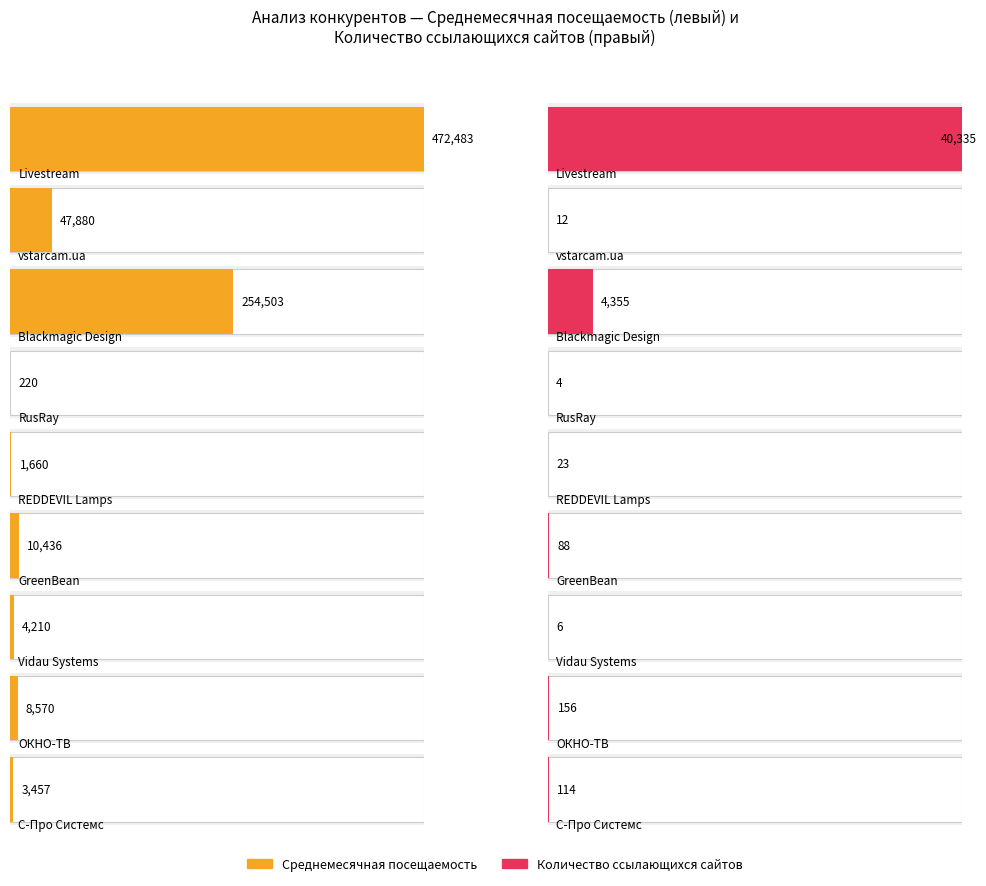

Which category has the highest value across all series?

Livestream